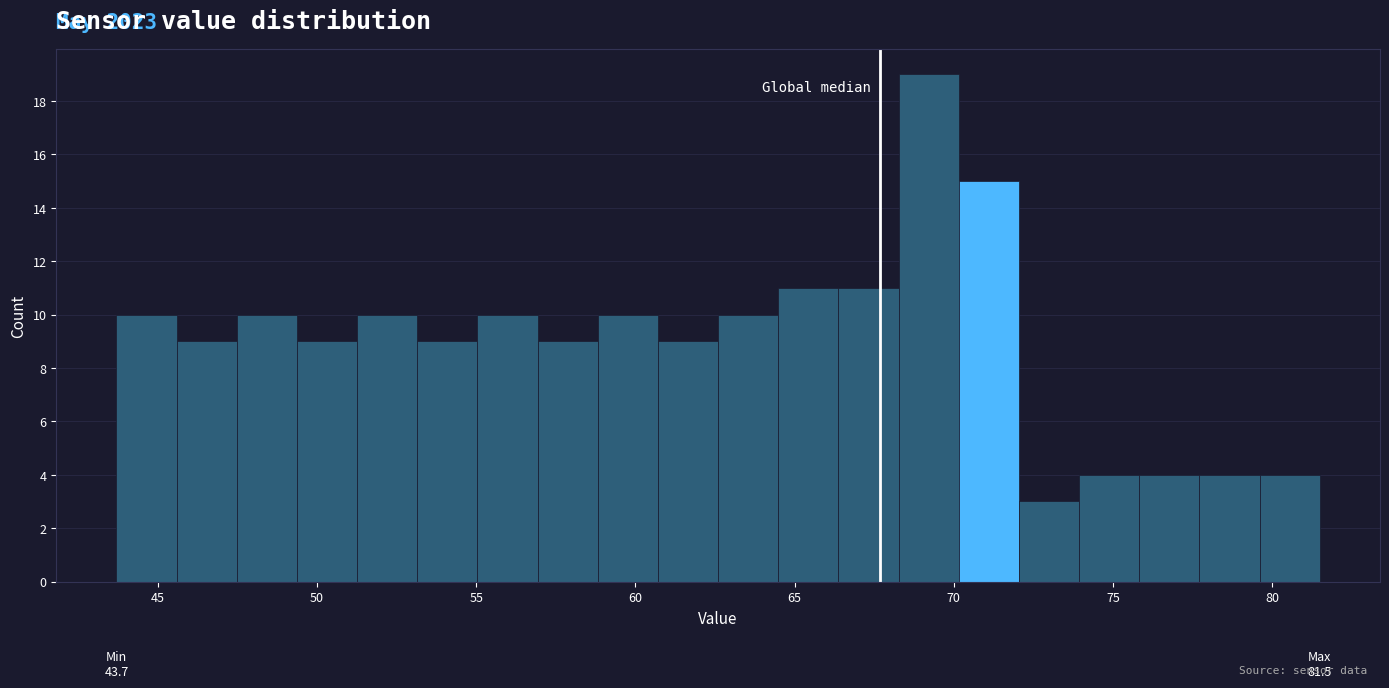

Read against the x-axis, roughly where is the centre of the tallest bar?

69.0